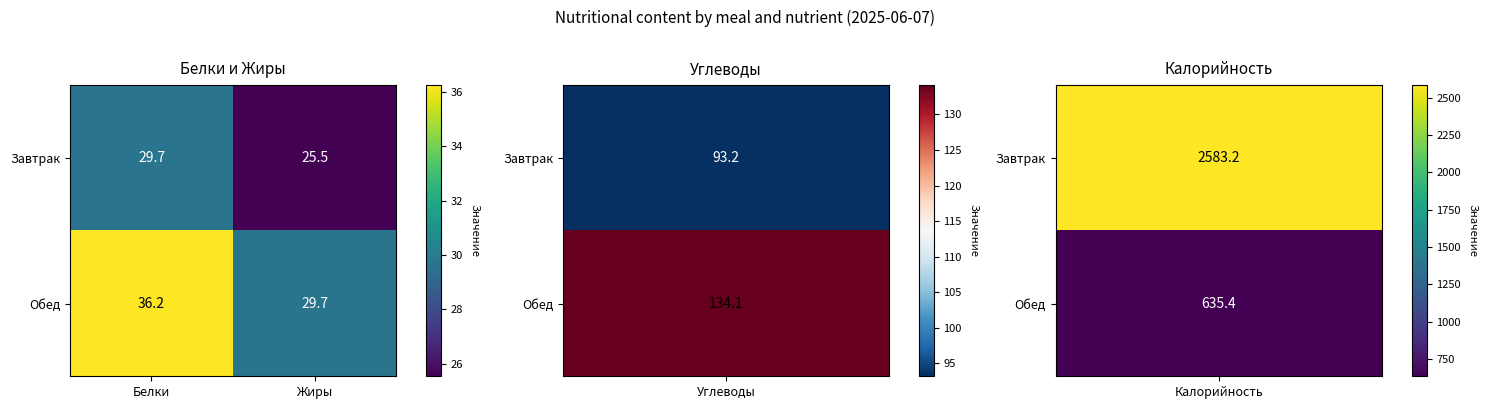

True or false: Завтрак has a value of 40.9 at Белки.

False